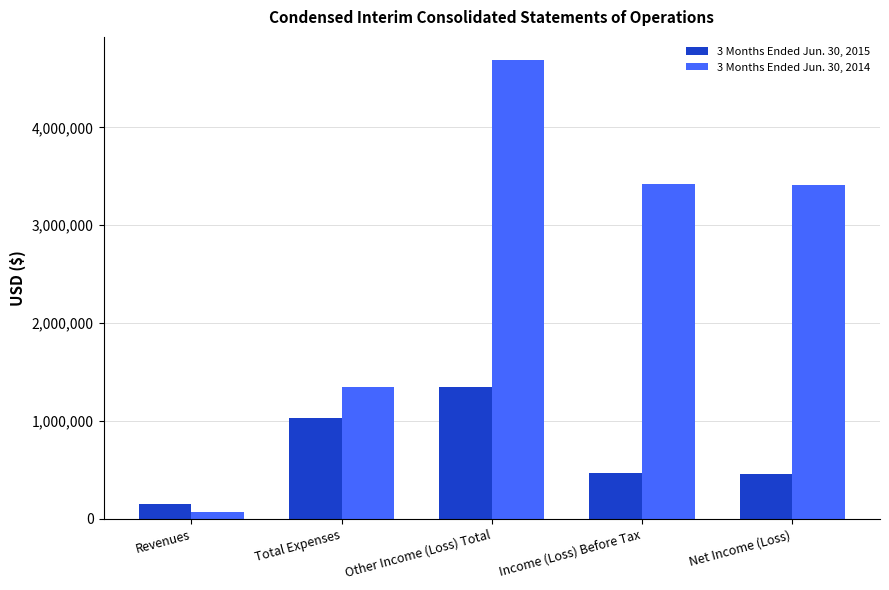

Which series has the largest range (max minus min)?

3 Months Ended Jun. 30, 2014